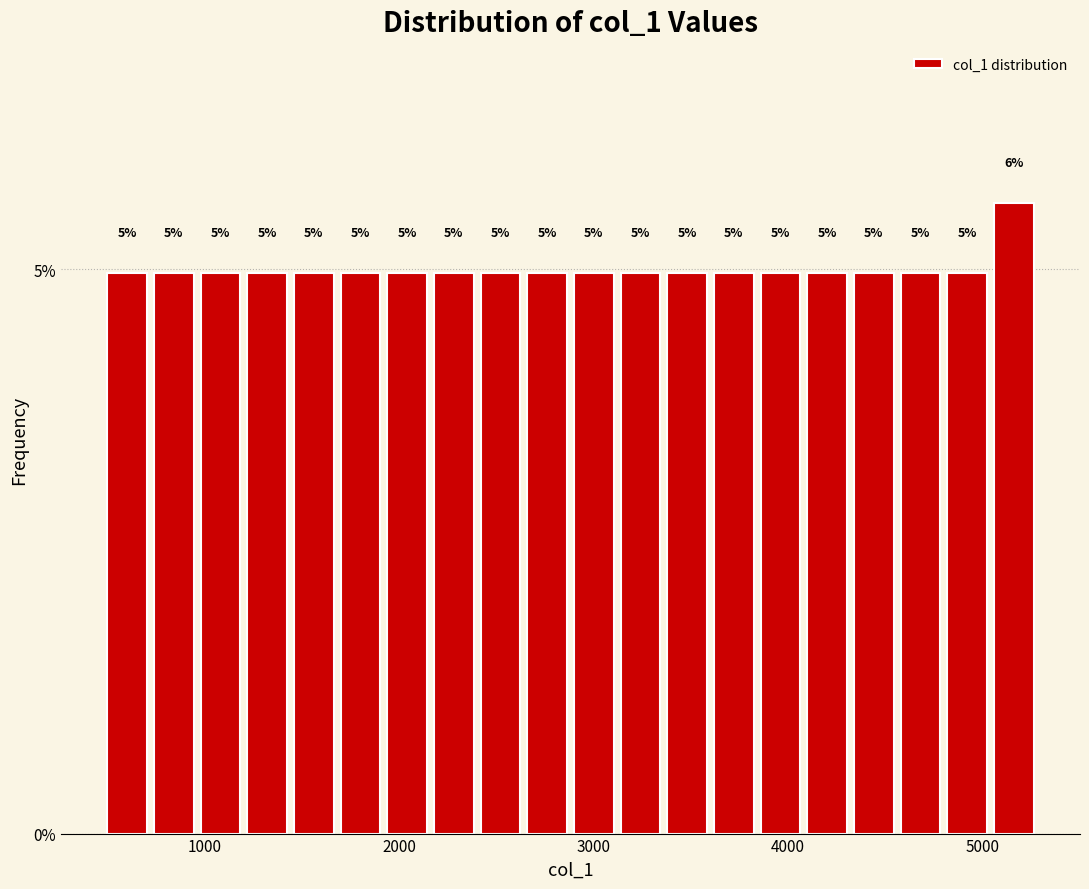

Read against the x-axis, roughly where is the centre of the tallest bar?

5200